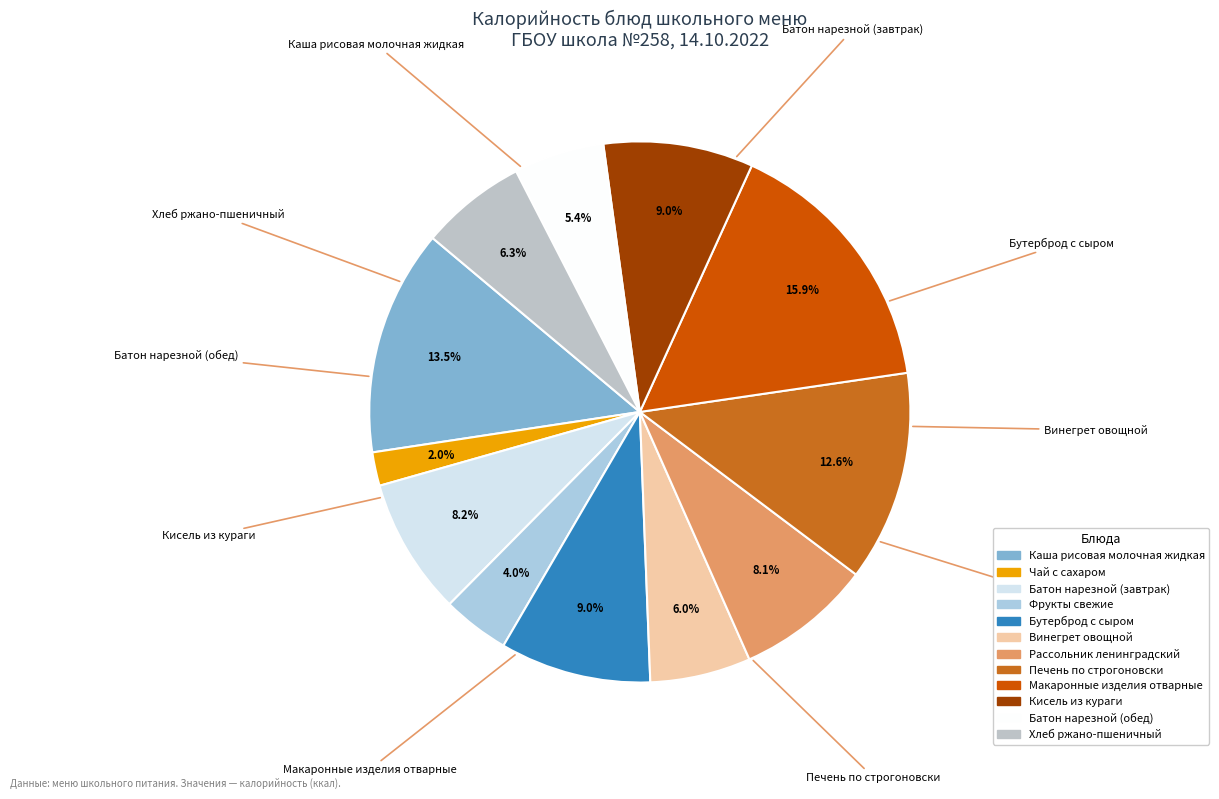

What is the change in value from Рассольник ленинградский to Печень по строгоновски?

+58